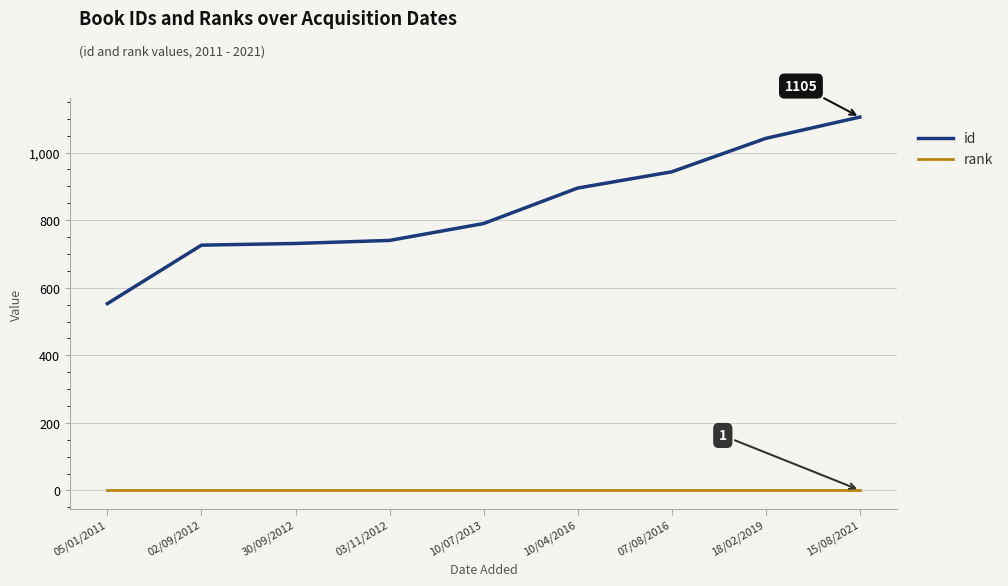

What value does the id series have at 30/09/2012, to the nearest 50?

750